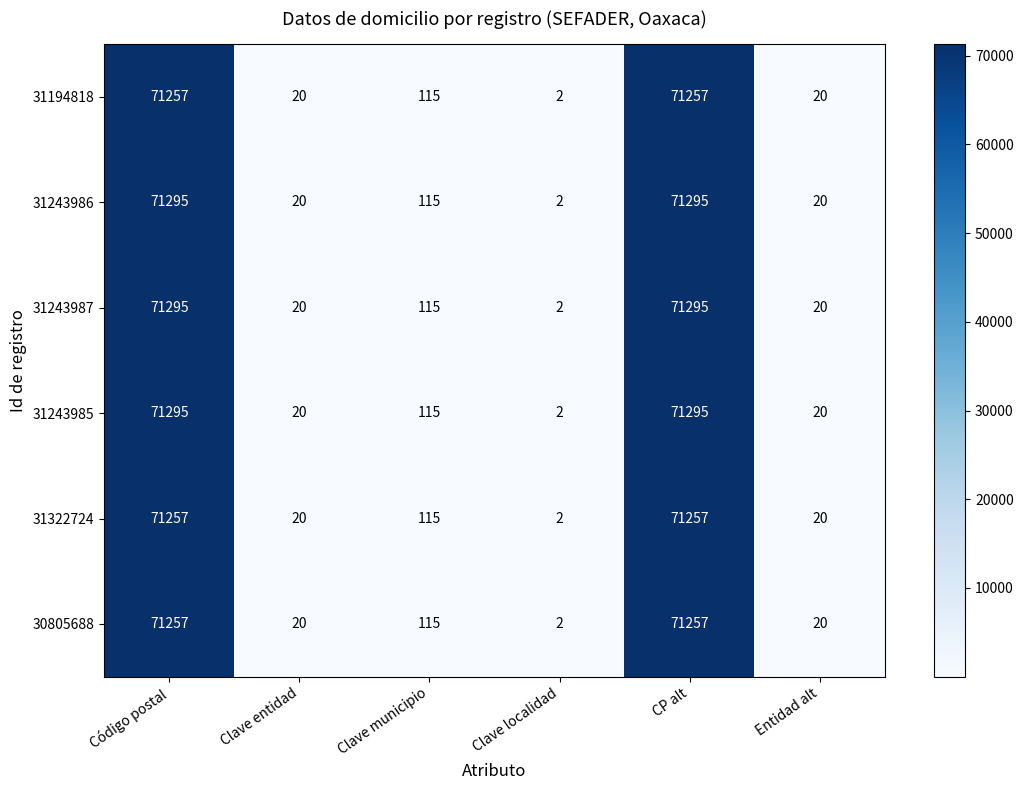

Where is 30805688 nearest to the value 35629?

Clave municipio